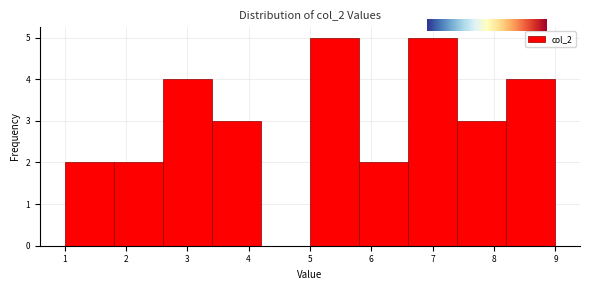

Reading left to right, list every bar in this chart as the range it spans on the x-axis followed by its height. The values are not printed on the chart, so give them approximately, as read against the axis.

1.0 to 1.8: 2
1.8 to 2.6: 2
2.6 to 3.4: 4
3.4 to 4.2: 3
4.2 to 5.0: 0
5.0 to 5.8: 5
5.8 to 6.6: 2
6.6 to 7.4: 5
7.4 to 8.2: 3
8.2 to 9.0: 4